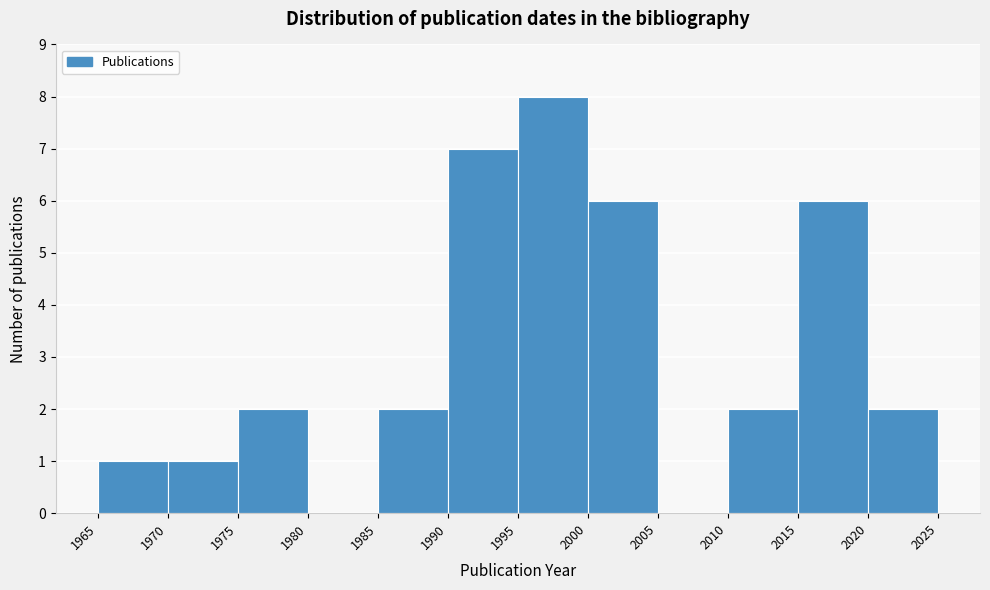

Reading left to right, transcribe this chart: for each bar, give the range it covers on the x-axis and its height. The values are not printed on the chart, so give them approximately, as read against the axis.

1965 to 1970: 1
1970 to 1975: 1
1975 to 1980: 2
1980 to 1985: 0
1985 to 1990: 2
1990 to 1995: 7
1995 to 2000: 8
2000 to 2005: 6
2005 to 2010: 0
2010 to 2015: 2
2015 to 2020: 6
2020 to 2025: 2